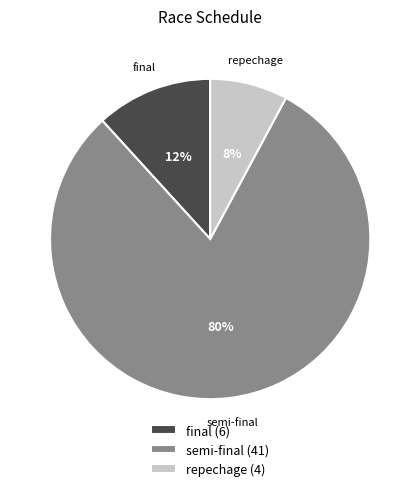

To the nearest percent, what is the combined percentage of repechage (4) and final (6)?

20%